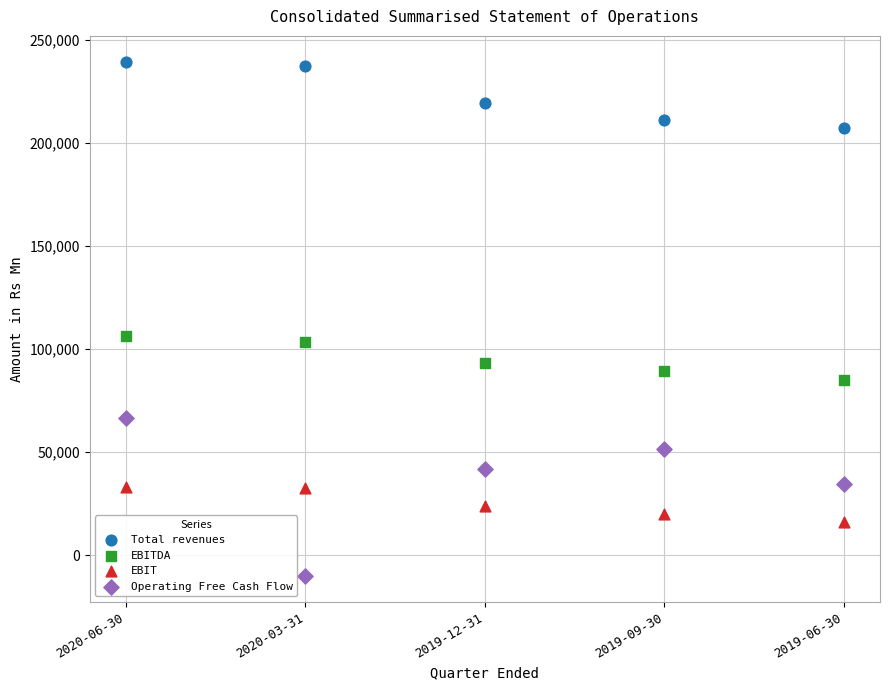

What are all the series names shown in the legend?

Total revenues, EBITDA, EBIT, Operating Free Cash Flow